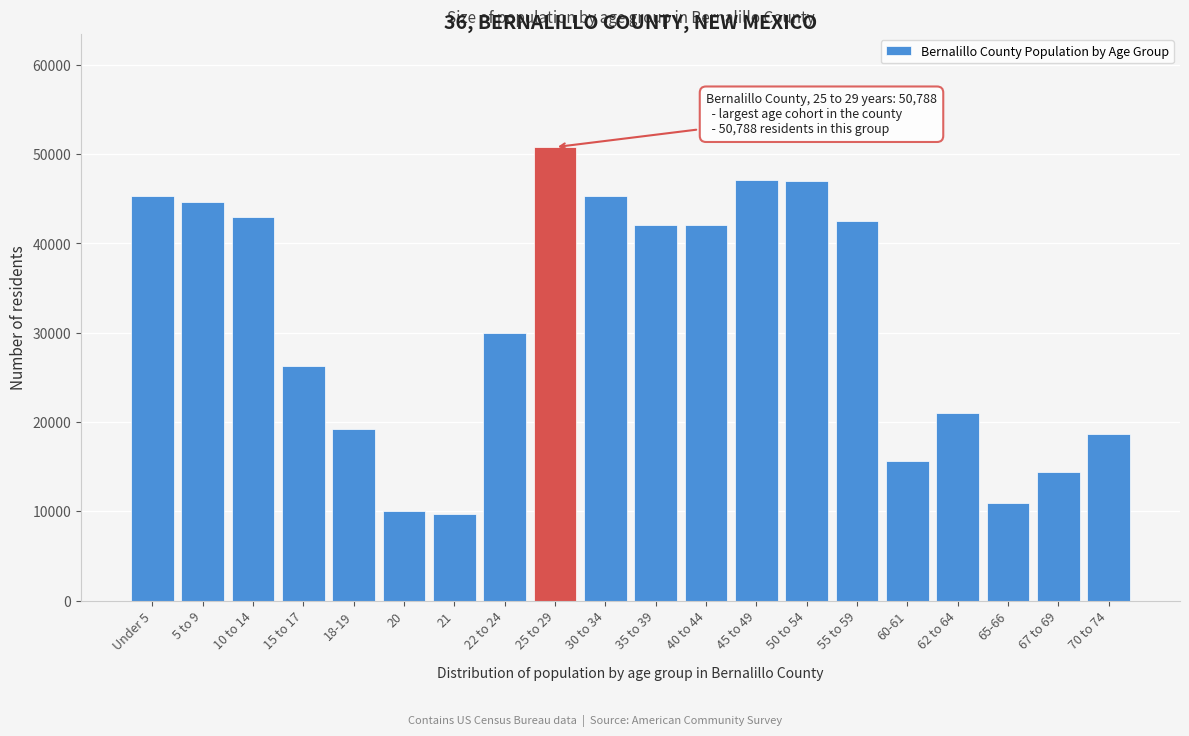

What is the average value?

31276